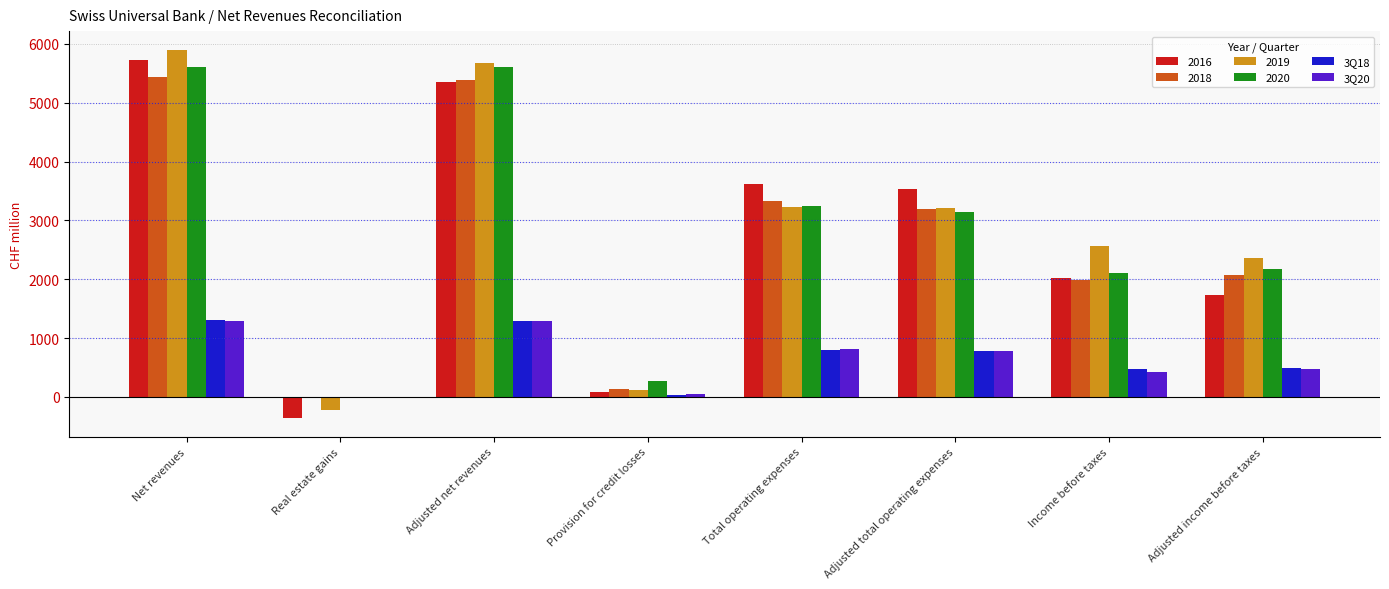

Are the bars horizontal?

No